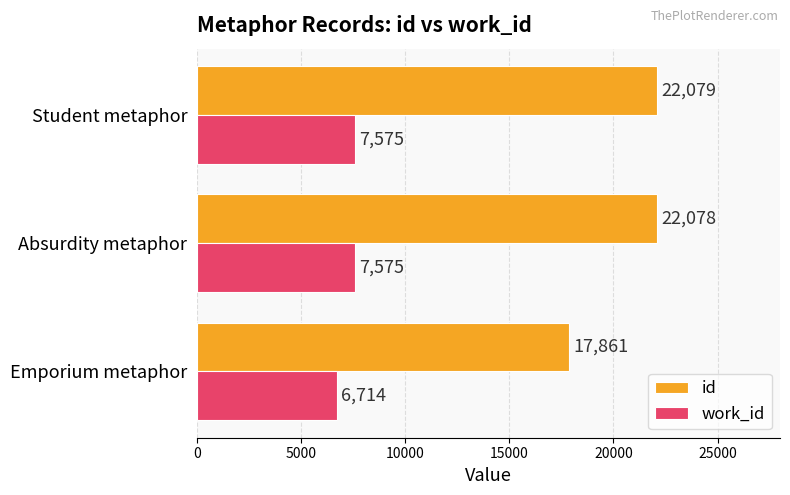

At which category is the sum across all series the highest?

Student metaphor